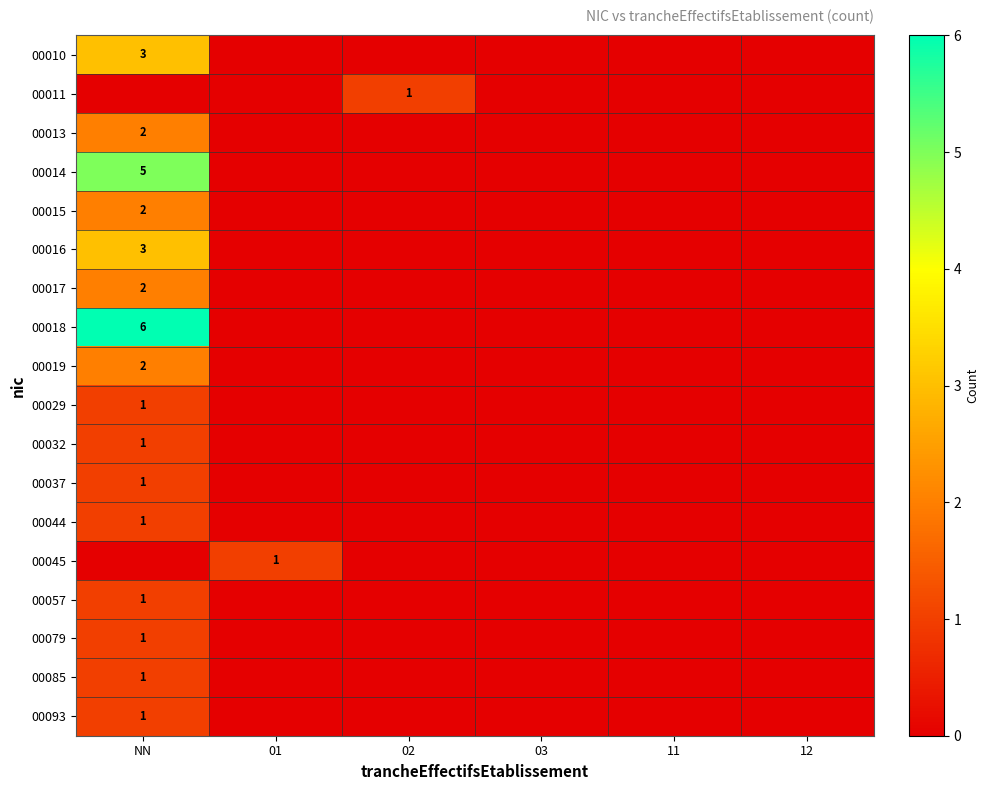

True or false: 00085 has a value of 2 at NN.

False